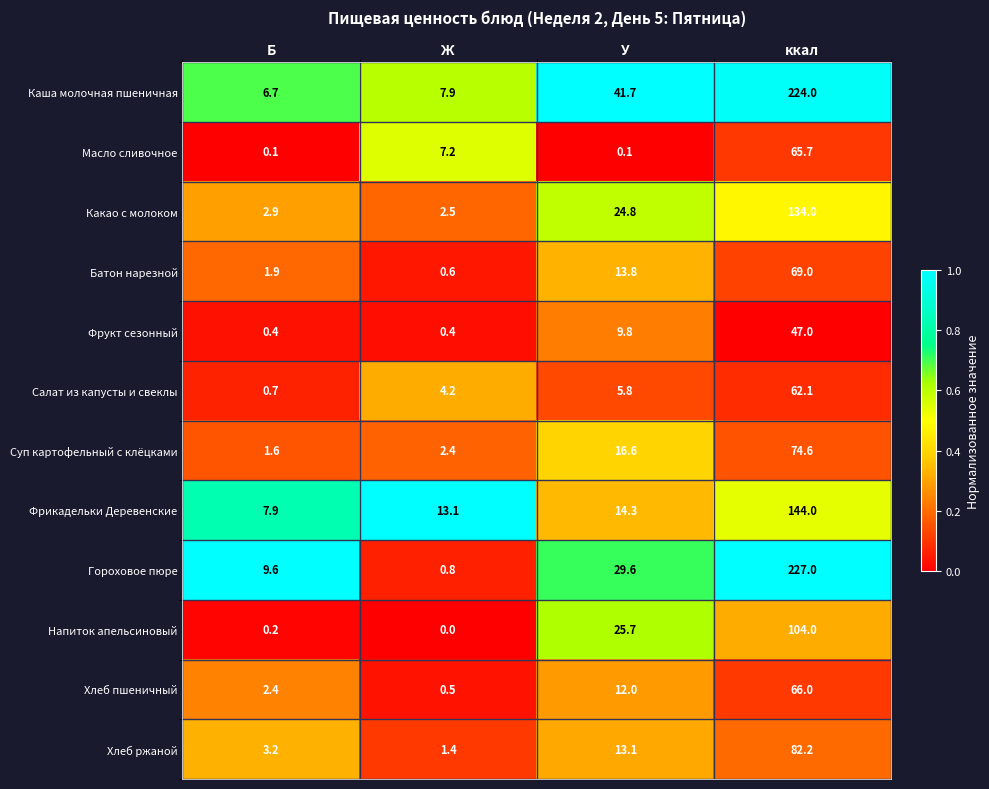

What is the average value of the Суп картофельный с клёцками series?

23.8